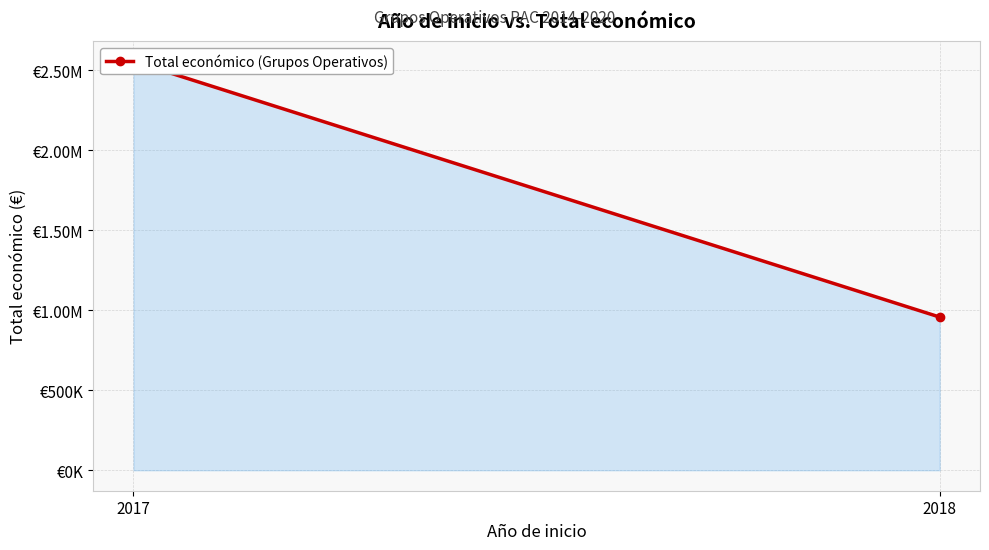

How many lines are shown in the chart?

1